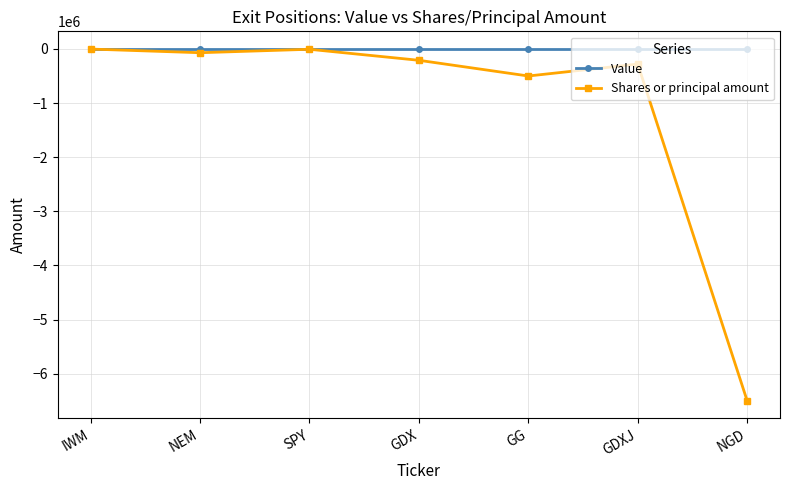

Does the chart display data point markers on the line(s)?

Yes